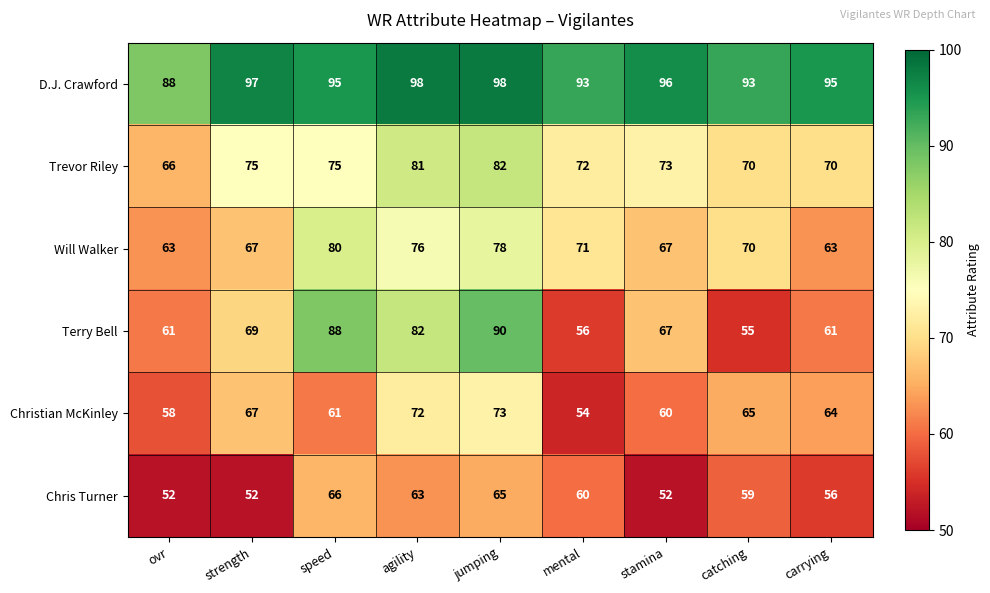

What is the maximum value shown in the chart?

98